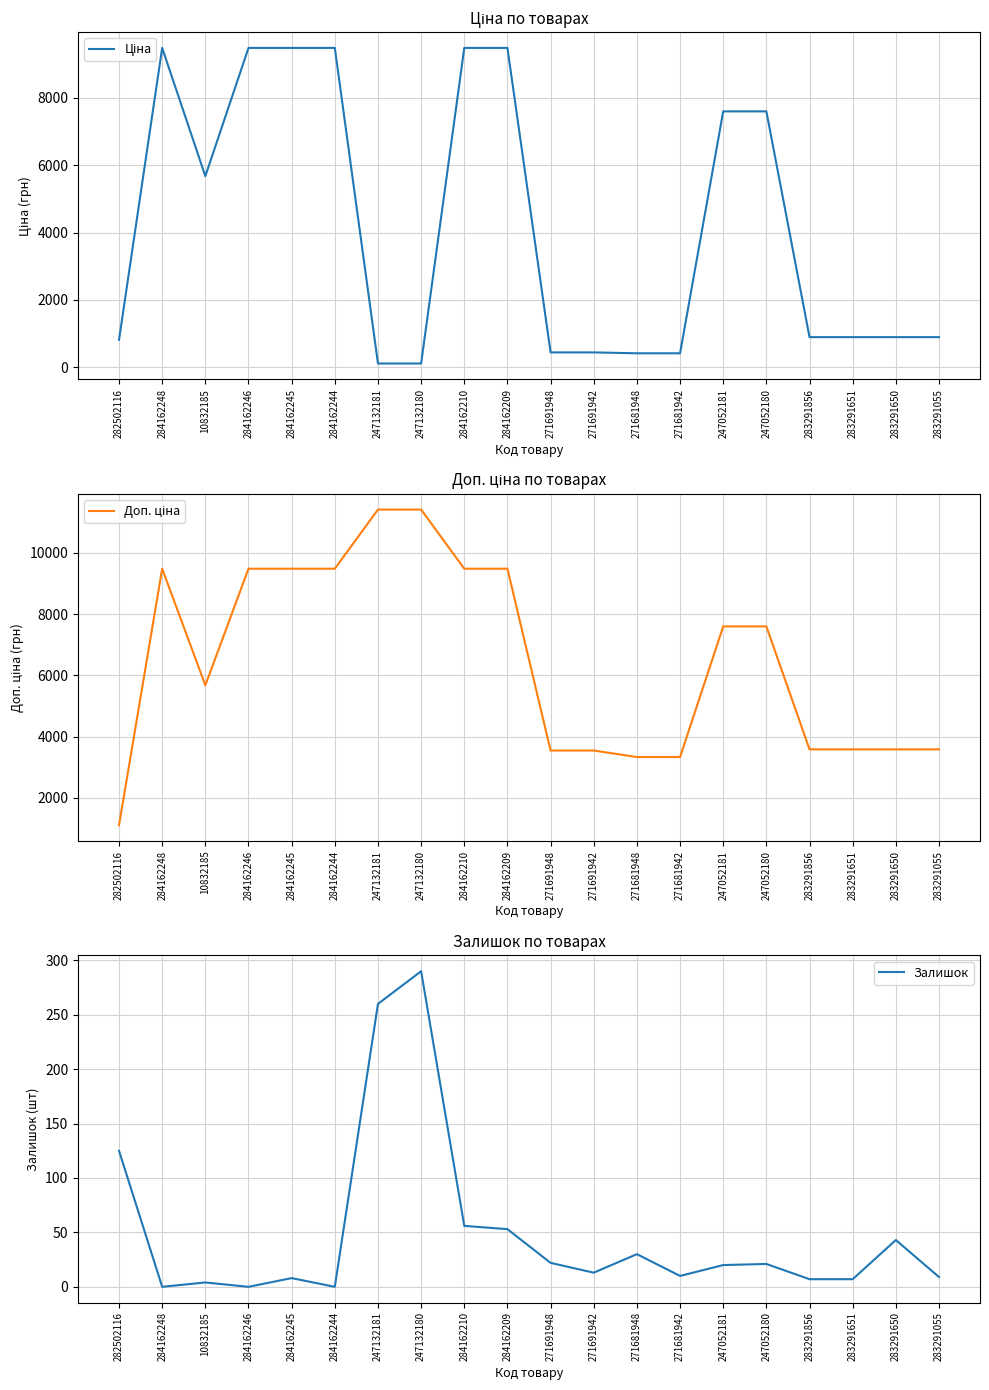

Is the value of Залишок at 283291055 greater than the value of Ціна at 271681948?

No